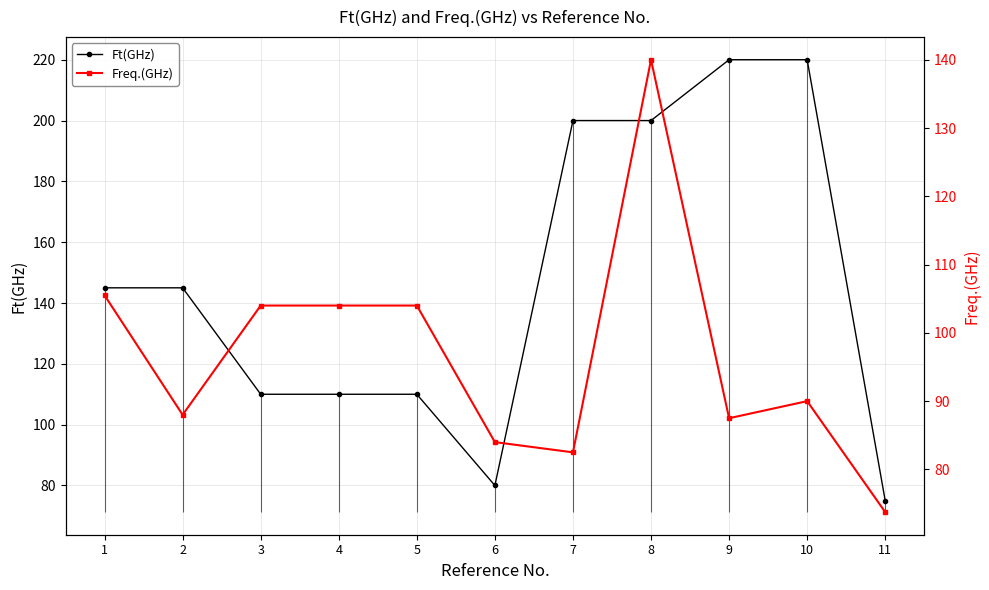

Reading left to right, extract all data points from this chart.

Ft(GHz): 145.0	145.0	110.0	110.0	110.0	80.0	200.0	200.0	220.0	220.0	75.0
Freq.(GHz): 105.5	88.0	104.0	104.0	104.0	84.0	82.5	140.0	87.5	90.0	73.8